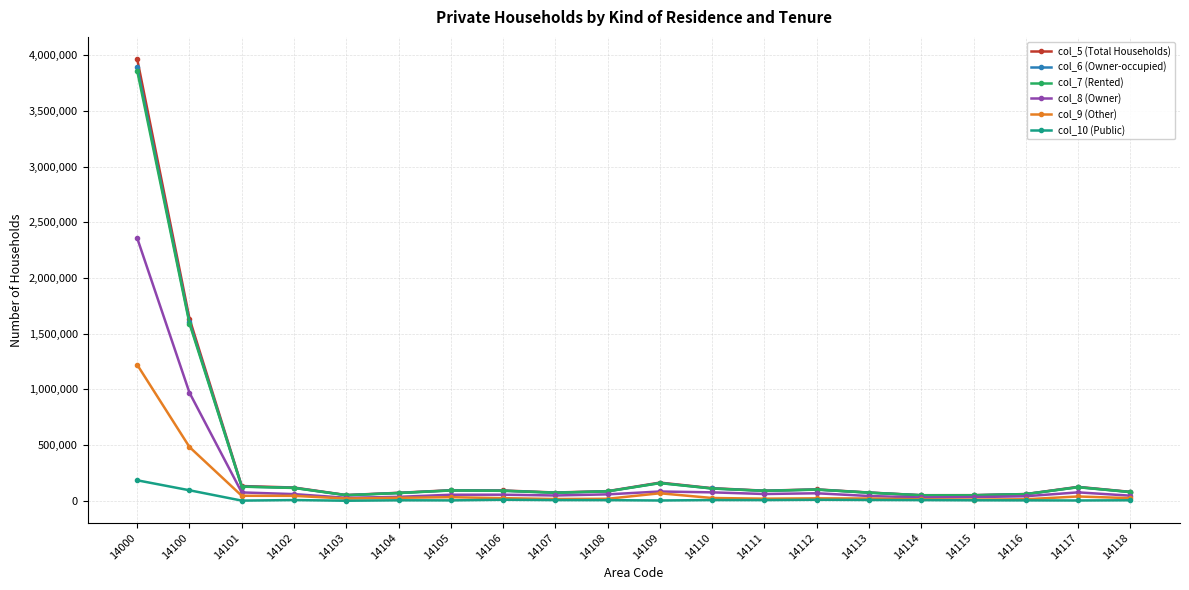

Is the value of col_10 (Public) at 14000 greater than the value of col_8 (Owner) at 14106?

Yes